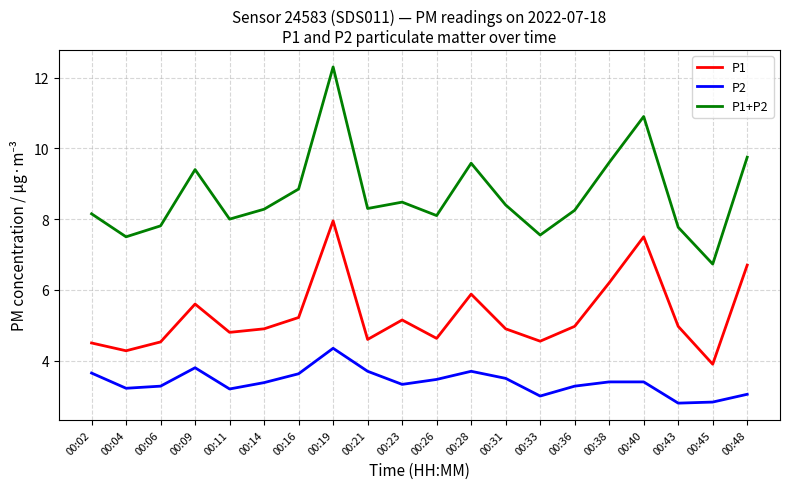

Between 00:28 and 00:48, which series saw the biggest shift?

P1